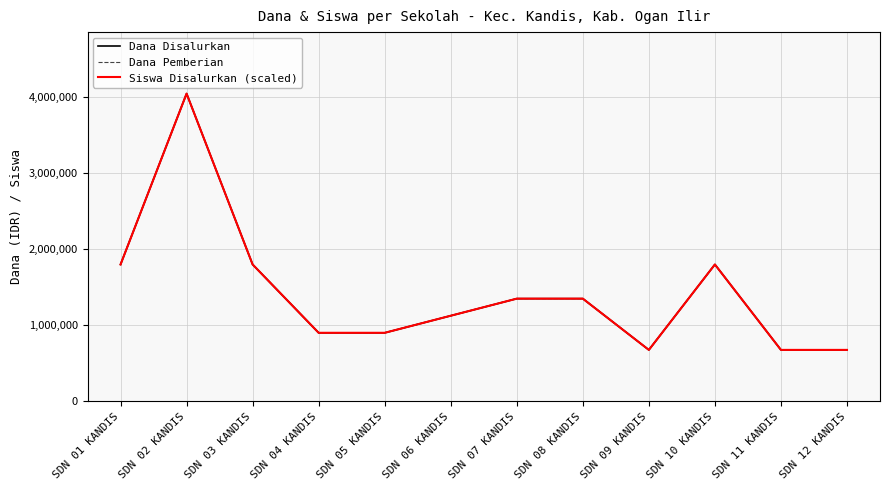

What is the average value of the Dana Pemberian series?

1425000